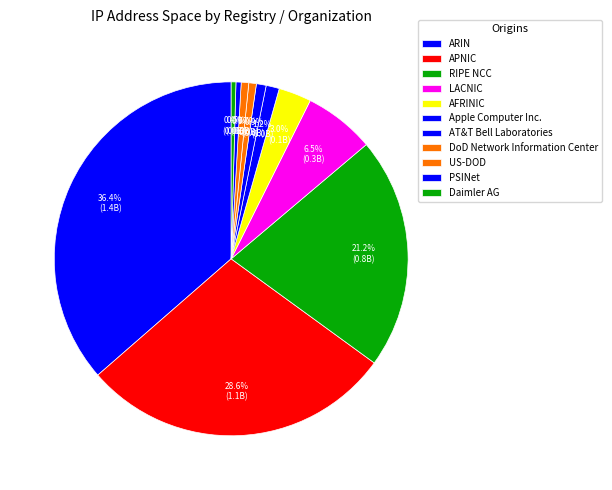

True or false: Apple Computer Inc. accounts for 1% of the total.

True